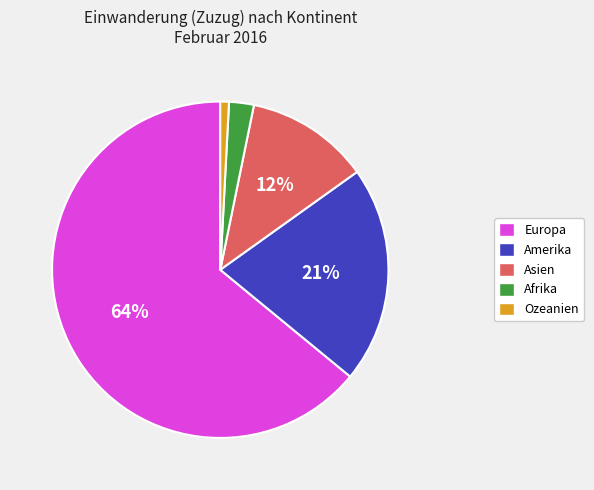

Rank the categories by value from highest to lowest.

Europa, Amerika, Asien, Afrika, Ozeanien